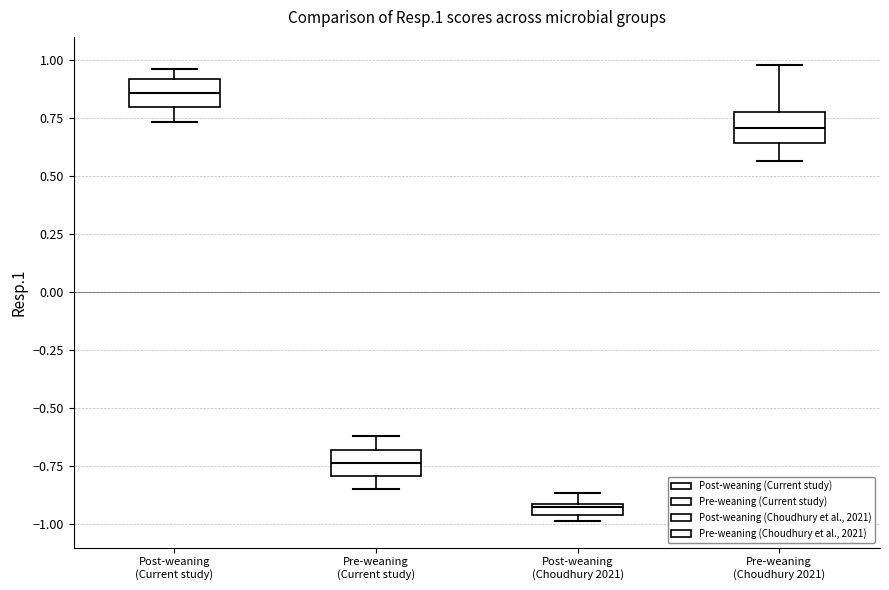

Which box's median line is the lowest?

Post-weaning (Choudhury 2021)